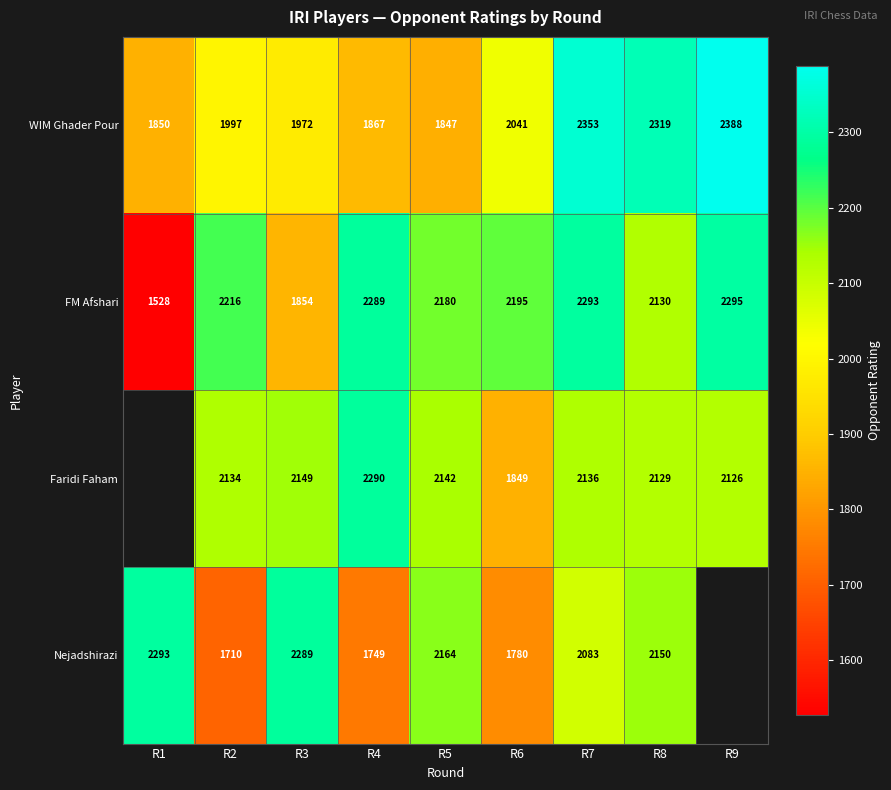

What is the minimum value for FM Afshari?

1528